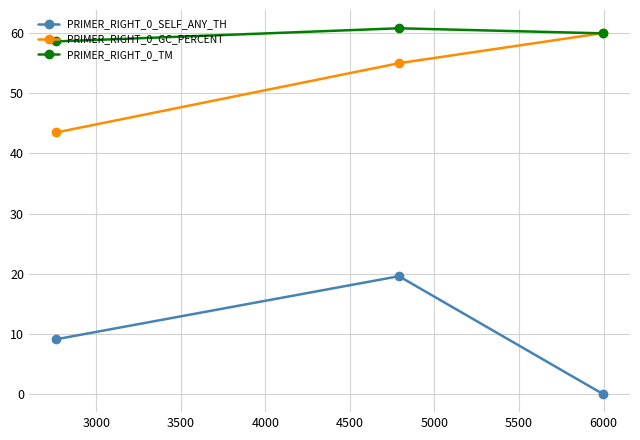

At how many categories does at least one series exceed 35?

3